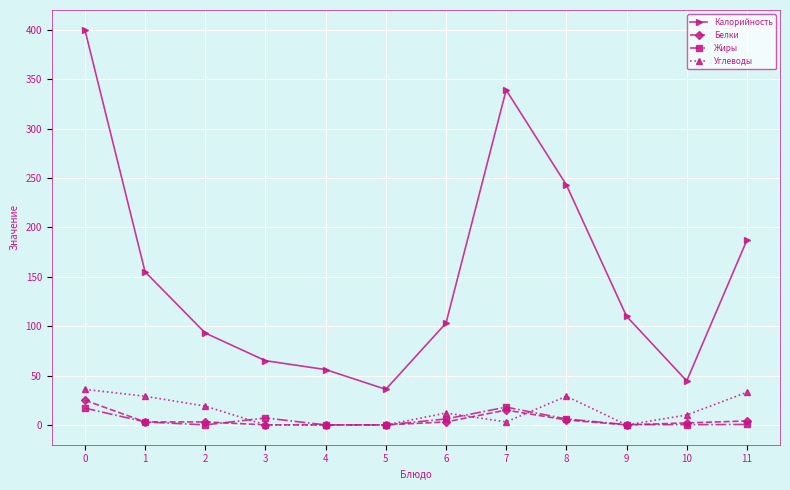

True or false: Жиры has a value of 0.0 at 4.

True